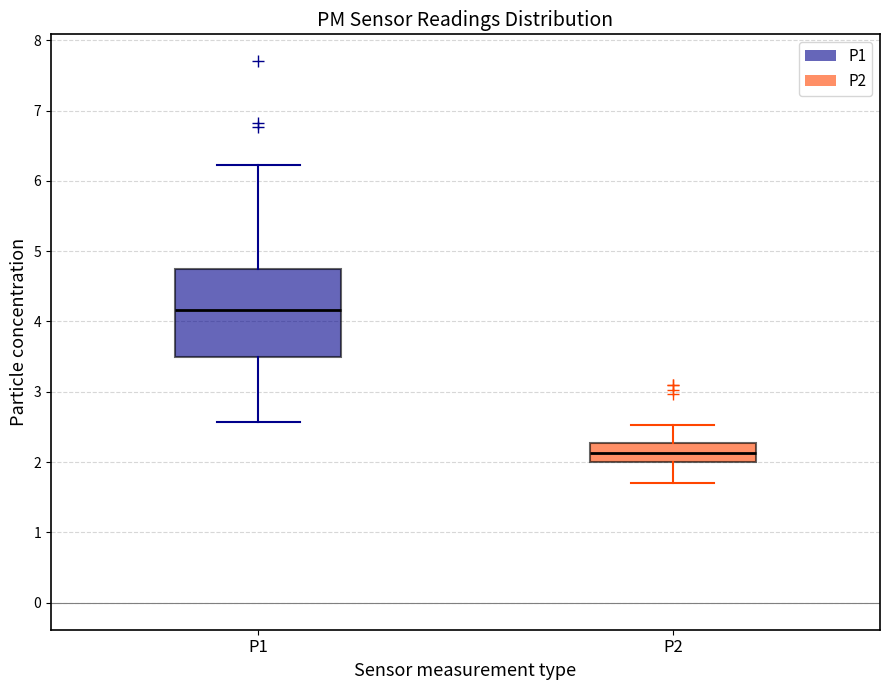

Which box's median line is the lowest?

P2